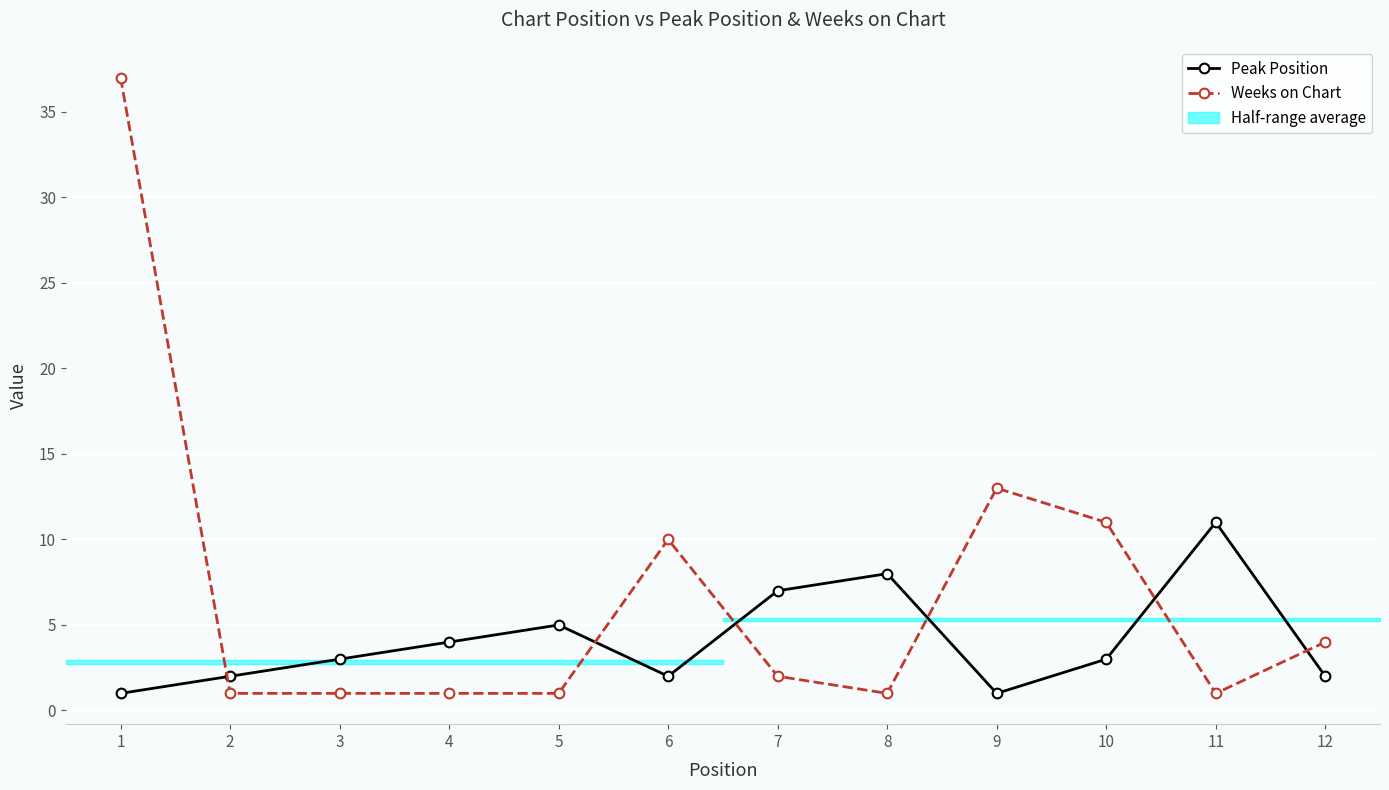

How many series are shown in this chart?

2